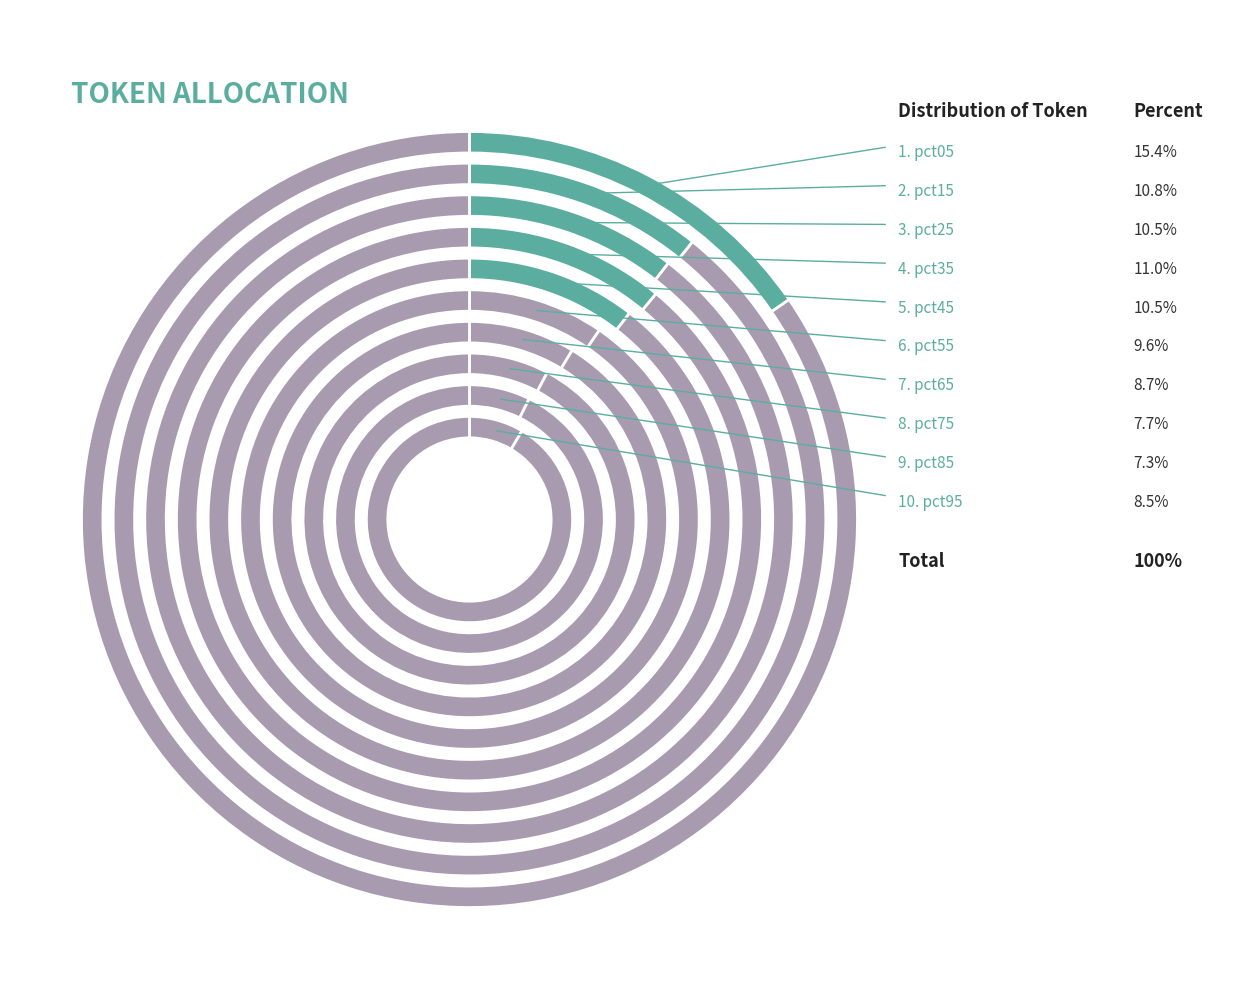

To the nearest percent, what percentage of the pie is pct85?

7%